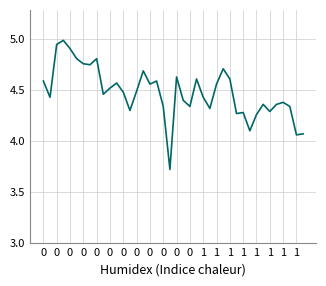

What is the minimum value shown in the chart?

3.7